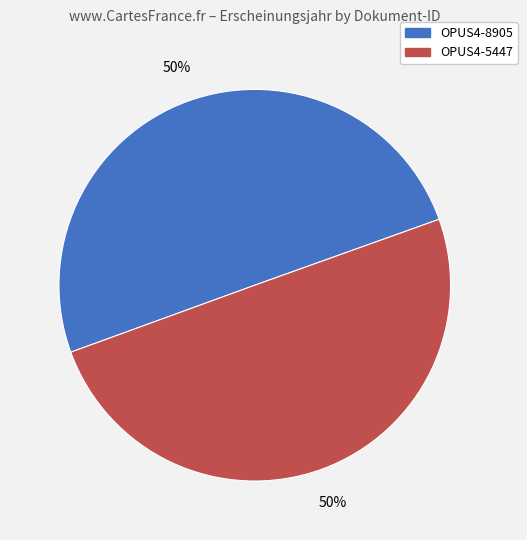

Do OPUS4-5447 and OPUS4-8905 together represent more than half of the pie?

Yes